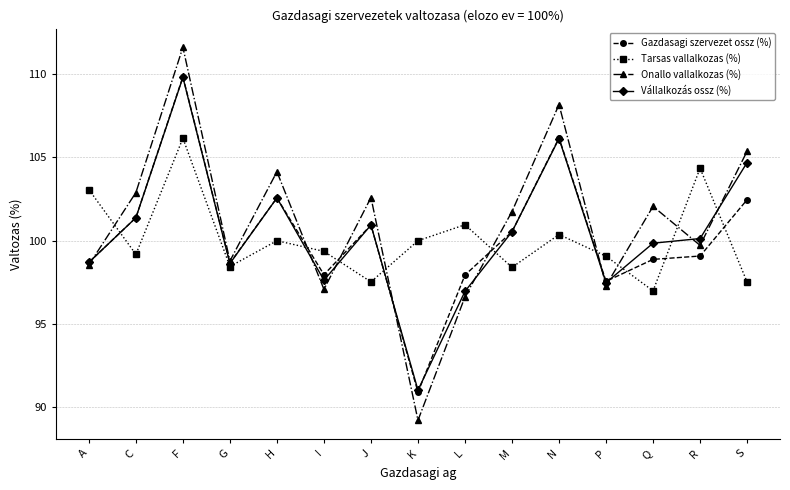

Which label corresponds to the smallest value in the chart?

K